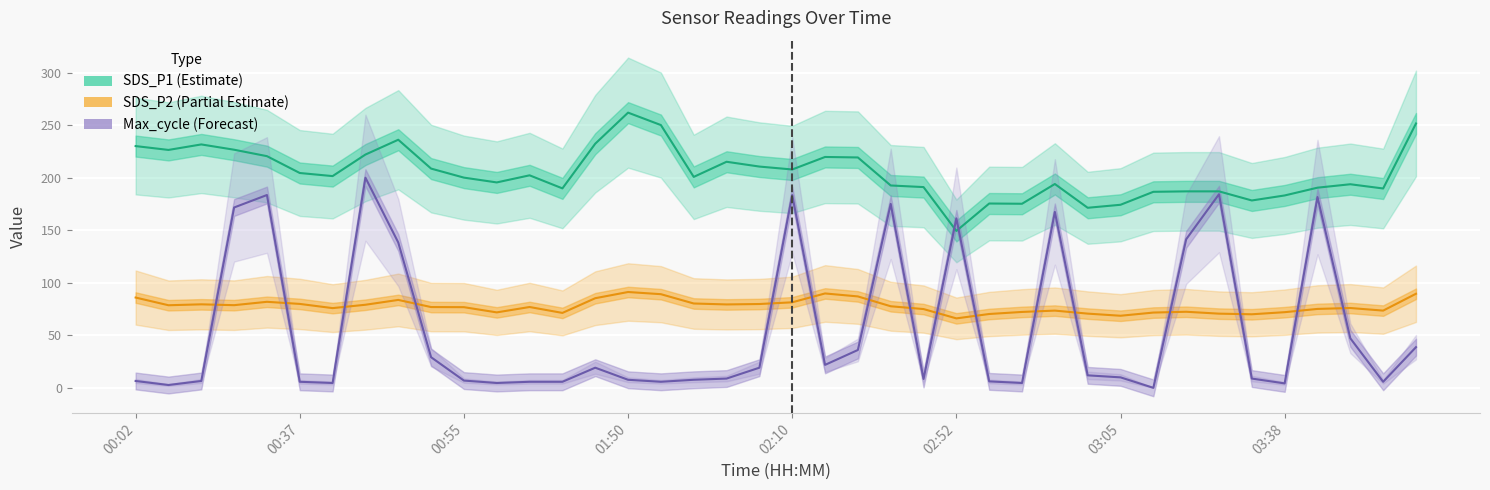

At how many categories does at least one series exceed 148?

40